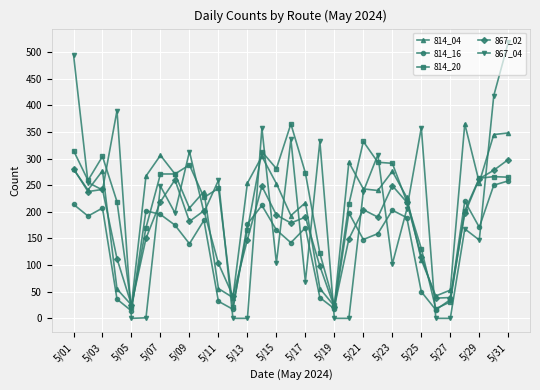

True or false: 814_20 has more than 0 interior local peaks.

True